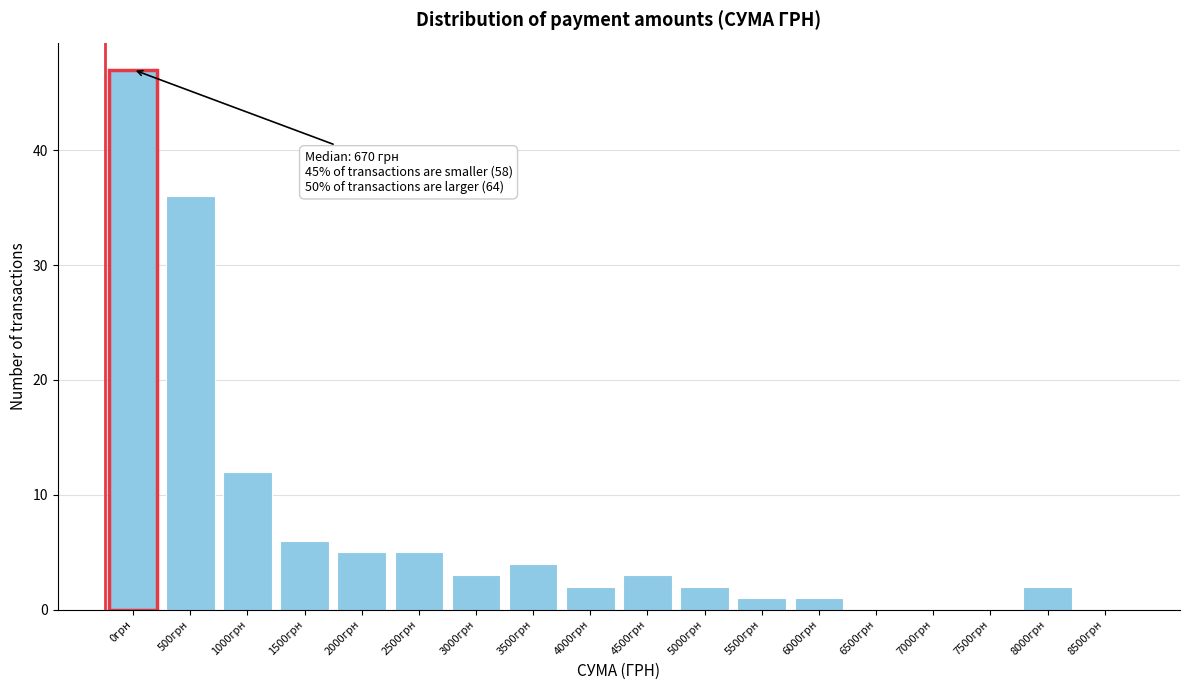

Reading left to right, extract all data points from this chart.

0грн=47	500грн=36	1000грн=12	1500грн=6	2000грн=5	2500грн=5	3000грн=3	3500грн=4	4000грн=2	4500грн=3	5000грн=2	5500грн=1	6000грн=1	6500грн=0	7000грн=0	7500грн=0	8000грн=2	8500грн=0